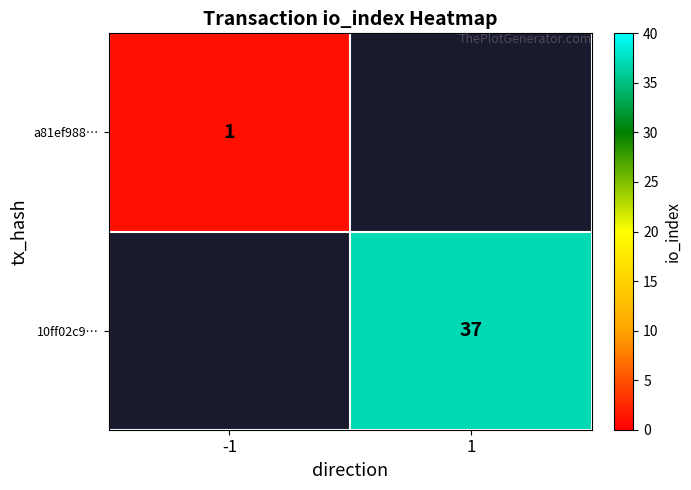

True or false: a81ef988… has a value of 0 at -1.

False